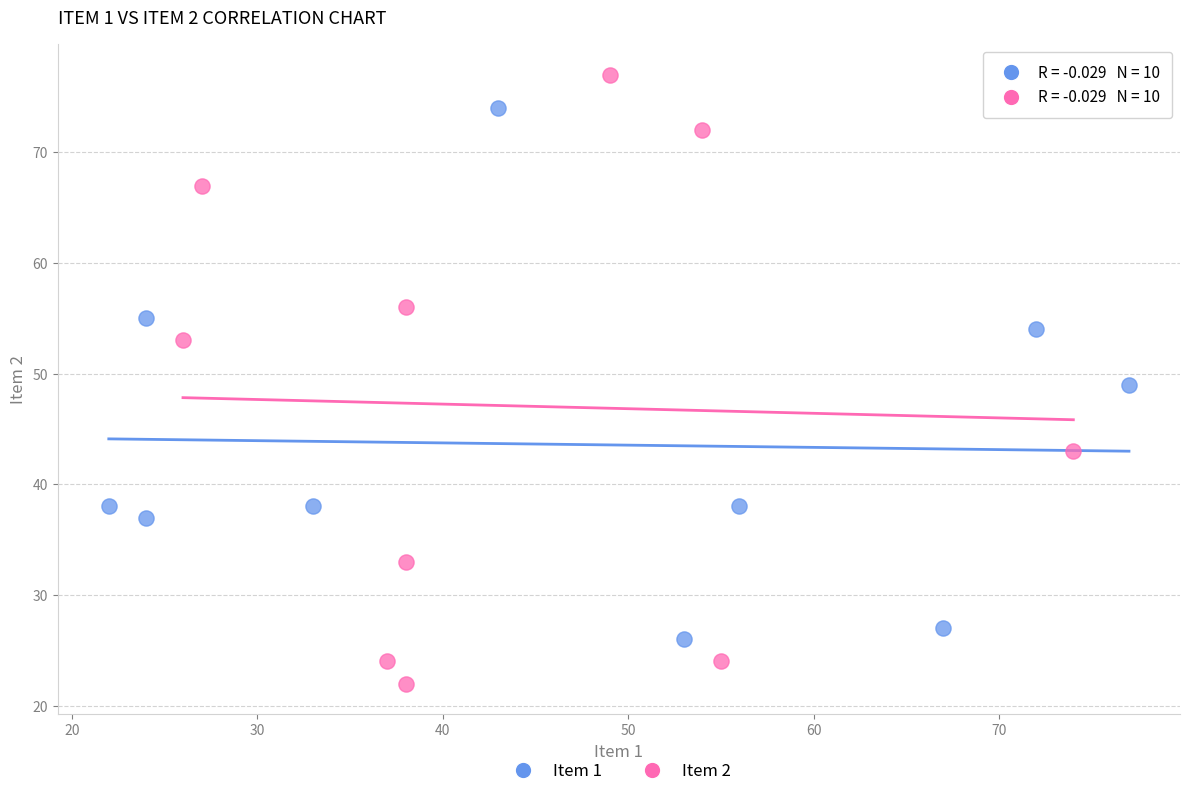

Which series reaches the maximum Y coordinate?

Item 2